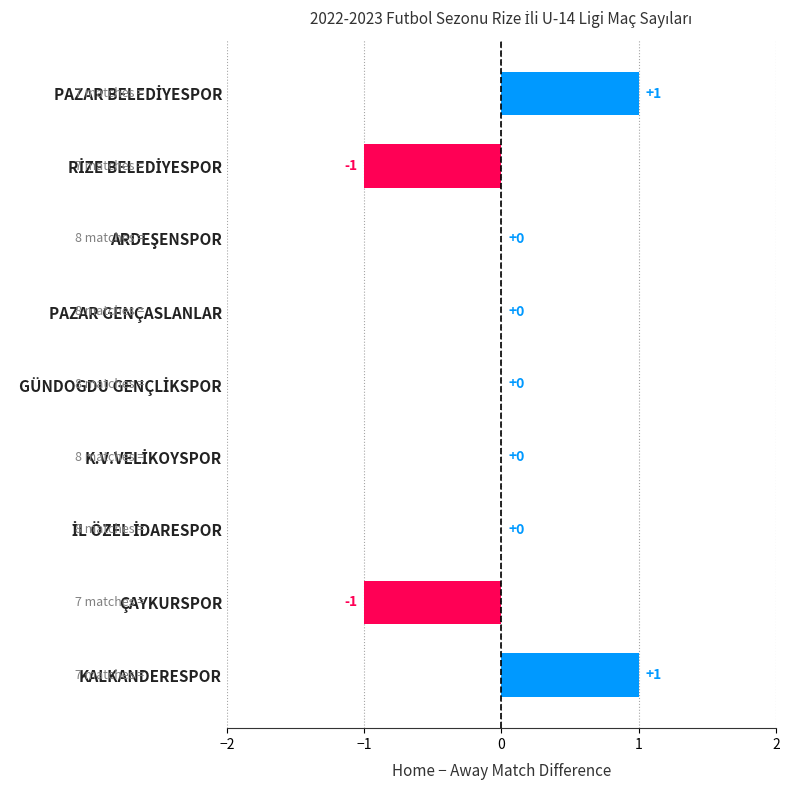

How many distinct data groups are displayed?

1